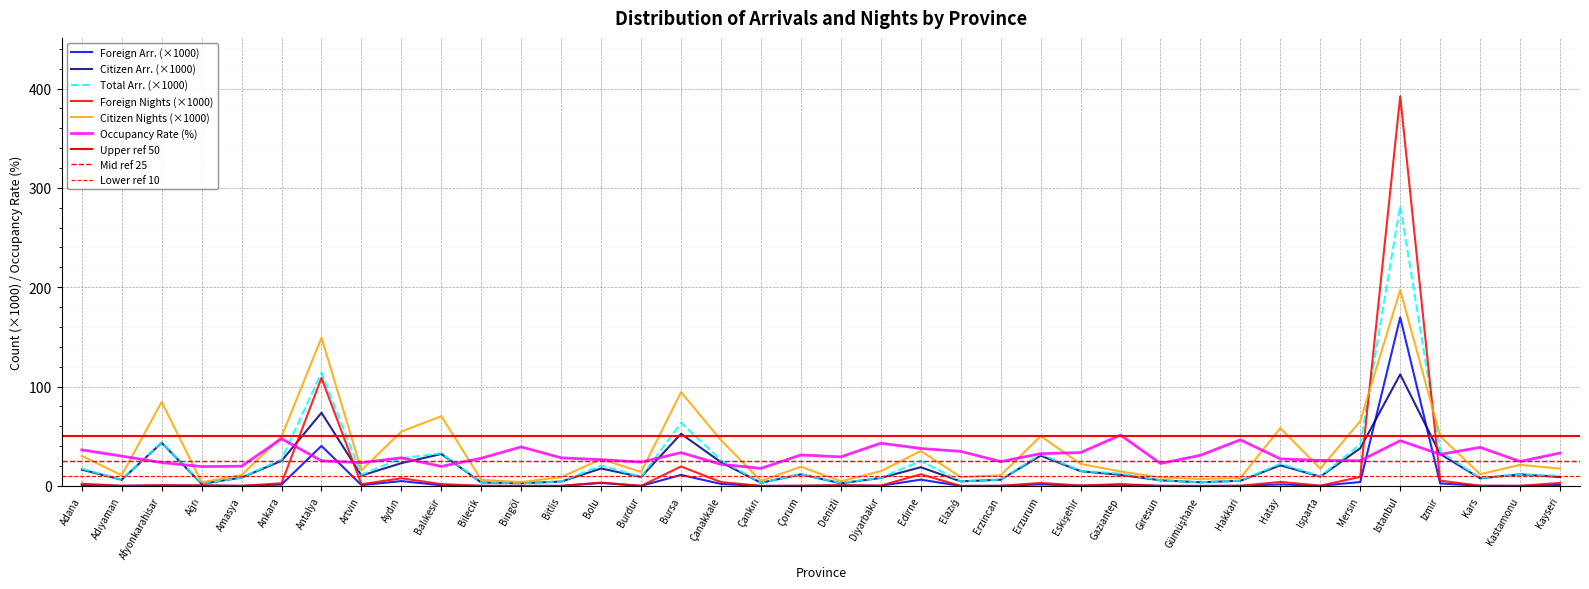

Reading left to right, transcribe all the data shown in this chart.

Foreign Arrivals: 0.9	0.1	0.4	0.4	0.1	1.4	40.3	0.8	4.9	0.7	0.0	0.0	0.0	3.0	0.0	11.1	2.0	0.0	0.1	0.4	0.2	6.3	0.0	0.1	1.6	0.3	1.2	0.1	0.0	0.1	1.6	0.1	4.0	169.6	2.6	0.2	0.1	1.1
Citizen Arrivals: 16.4	6.2	43.4	2.1	8.4	25.3	73.7	10.4	23.0	32.2	3.5	2.8	4.4	17.6	9.0	52.5	23.9	3.2	11.7	2.6	8.1	18.8	4.6	6.3	30.5	14.9	11.1	5.7	3.7	5.2	20.8	9.4	37.9	112.3	32.2	7.7	11.7	9.0
Total Arrivals: 17.3	6.3	43.9	2.5	8.5	26.7	114.0	11.3	27.9	32.9	3.5	2.8	4.4	20.6	9.1	63.6	25.9	3.2	11.8	3.0	8.3	25.2	4.6	6.4	32.1	15.1	12.3	5.7	3.7	5.3	22.4	9.5	41.9	281.9	34.8	7.8	11.7	10.1
Foreign Nights: 2.2	0.2	0.7	0.5	0.1	2.7	108.7	1.8	7.7	1.9	0.1	0.0	0.1	3.4	0.1	19.6	3.9	0.0	0.3	0.8	0.3	11.7	0.0	0.1	3.0	0.4	1.8	0.1	0.0	0.2	4.0	0.2	9.1	392.2	5.3	0.3	0.1	3.1
Citizen Nights: 30.3	10.7	84.6	3.7	11.0	49.6	149.2	15.8	54.7	70.2	6.1	3.9	8.9	27.1	14.0	94.4	46.0	5.2	19.3	4.7	14.8	35.2	8.9	10.7	50.2	22.2	14.5	8.5	7.0	7.9	58.2	17.4	65.3	197.3	50.0	11.8	21.2	17.5
Occupancy Rate: 36.3	30.0	23.5	19.5	19.9	47.5	25.3	23.4	28.3	19.7	27.9	39.3	28.3	26.4	24.0	33.5	21.8	17.7	31.2	29.3	43.0	37.7	34.8	24.5	32.5	33.6	51.2	22.6	30.9	46.4	27.3	25.7	25.4	45.6	31.8	38.9	24.6	33.1